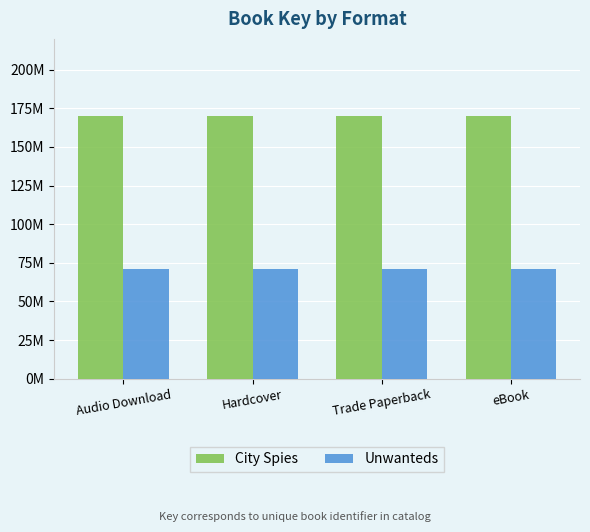

What is the sum of the City Spies values at Trade Paperback and Audio Download?

339993172